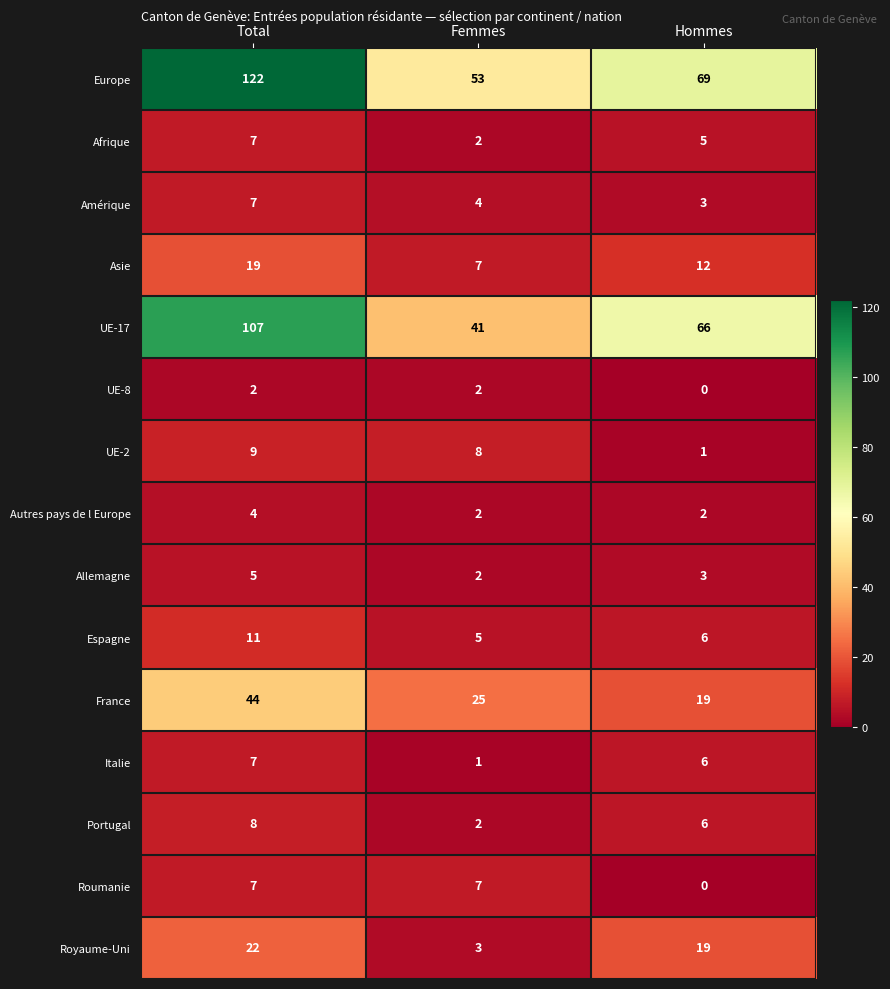

Which series has the largest total across all categories?

Europe